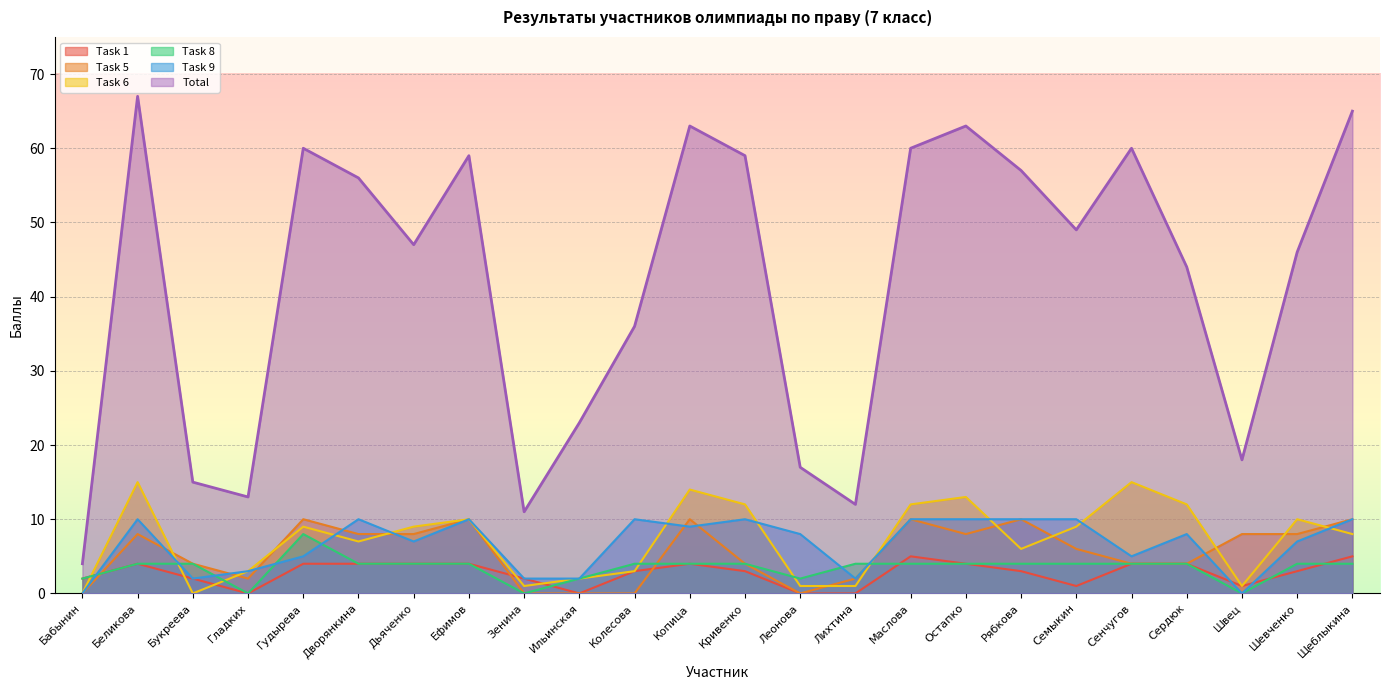

How many intersections are there between Task 1 and Task 8?

4